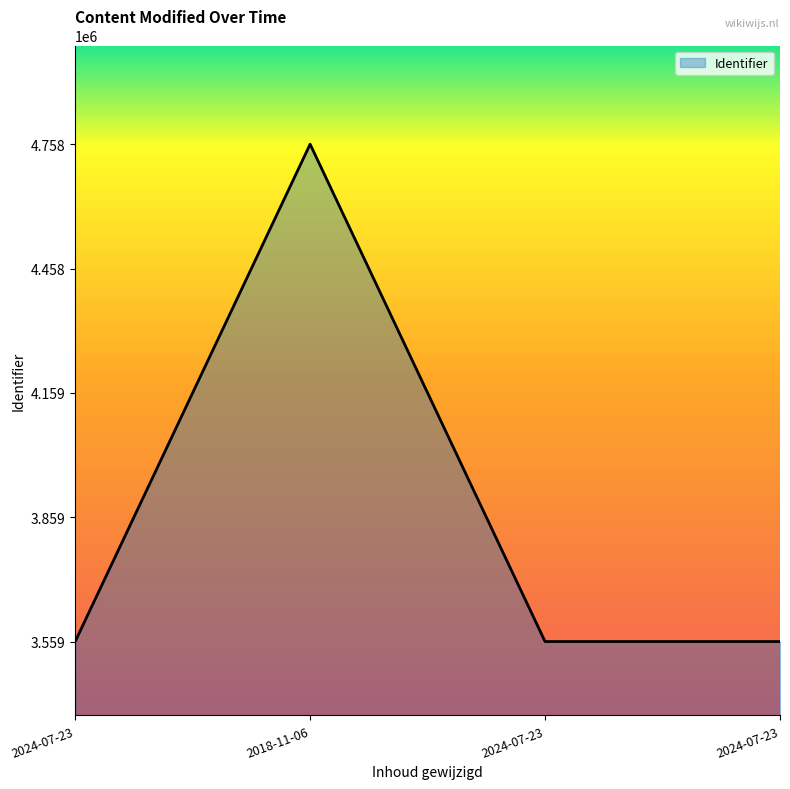

Where is the first local minimum?

2024-07-23